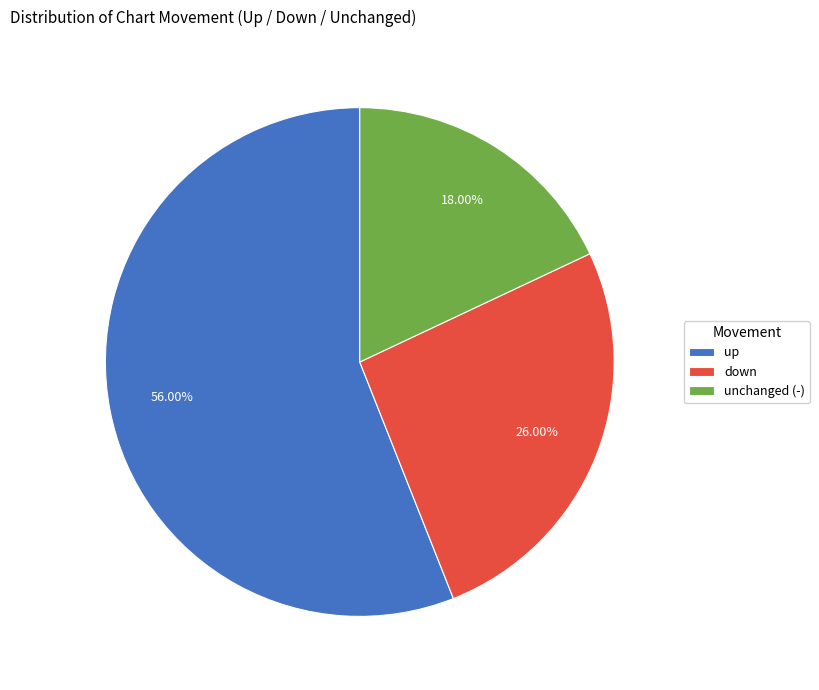

Which slice is the smallest?

unchanged (-)